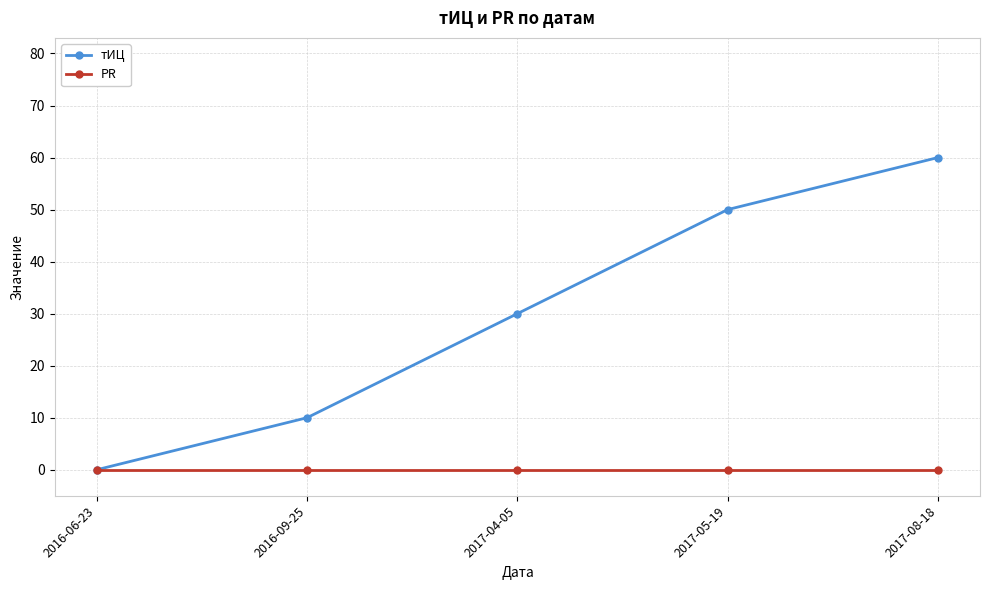

Which series has the widest spread of values?

тИЦ